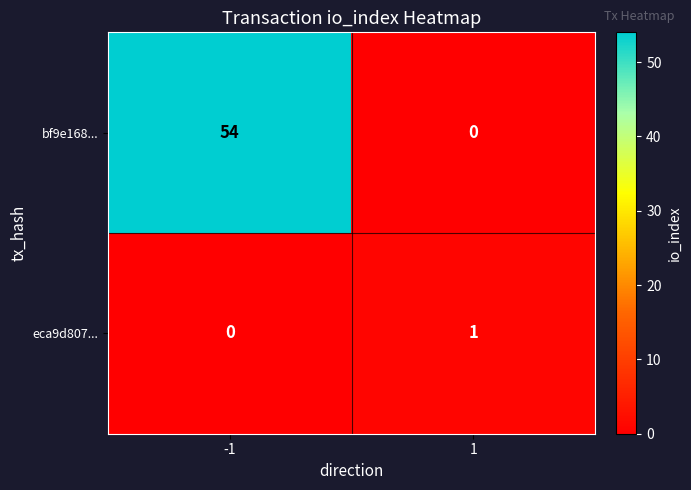

How many series are shown in this chart?

2